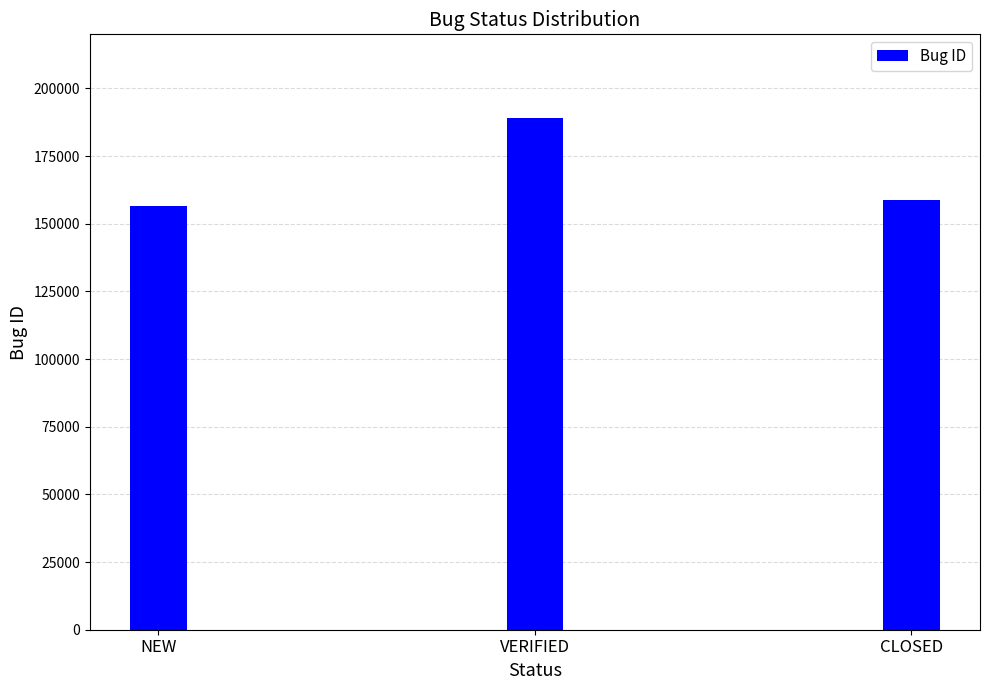

What is the label of the 2nd bar from the left?

VERIFIED